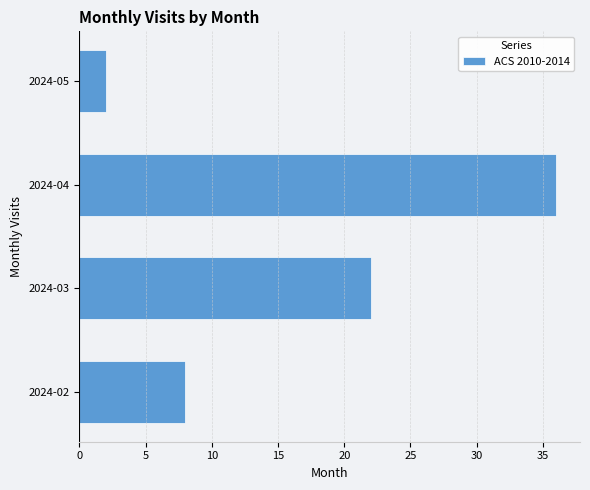

What is the difference between the maximum and minimum values?

34